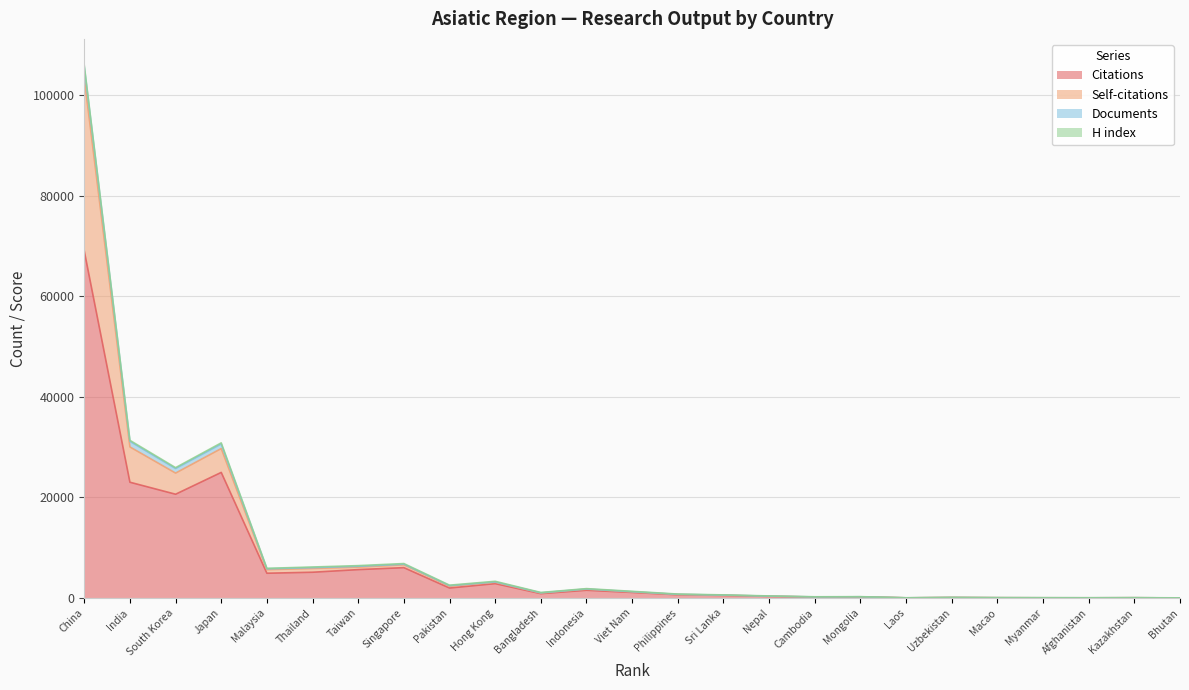

At which category is the sum across all series the highest?

China